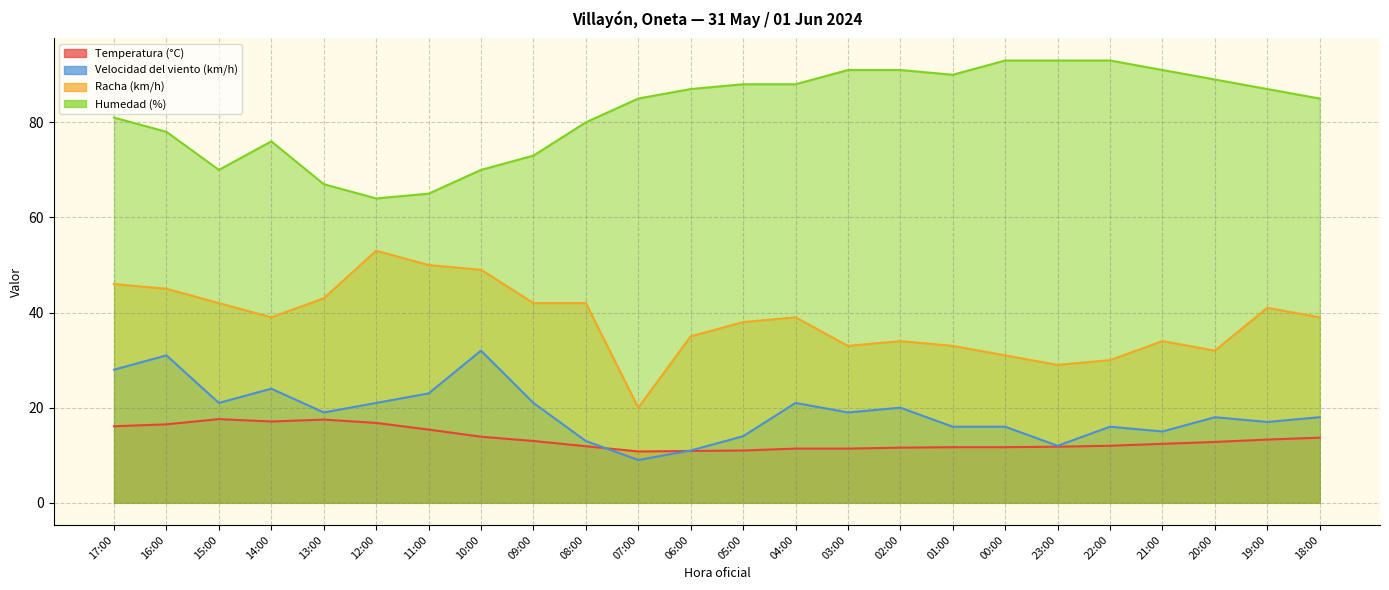

At which category does Racha (km/h) reach its first local valley?

14:00